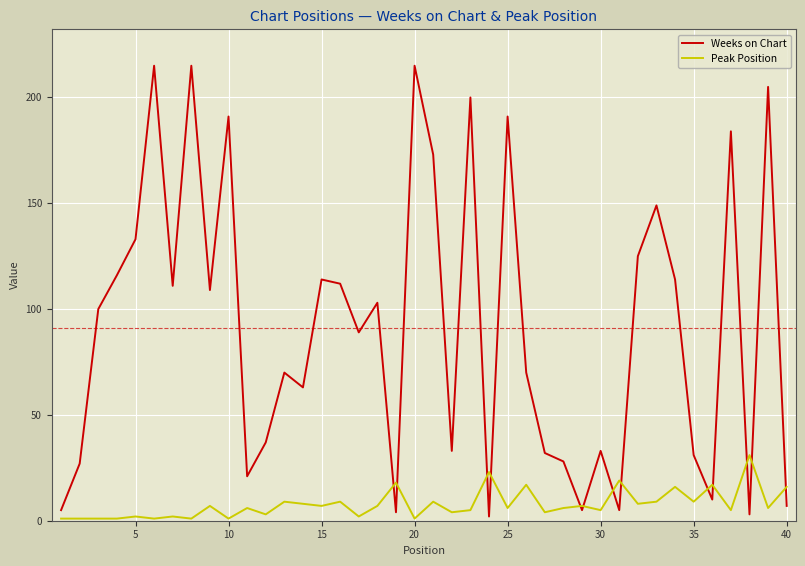

How many categories are shown in the chart?

40